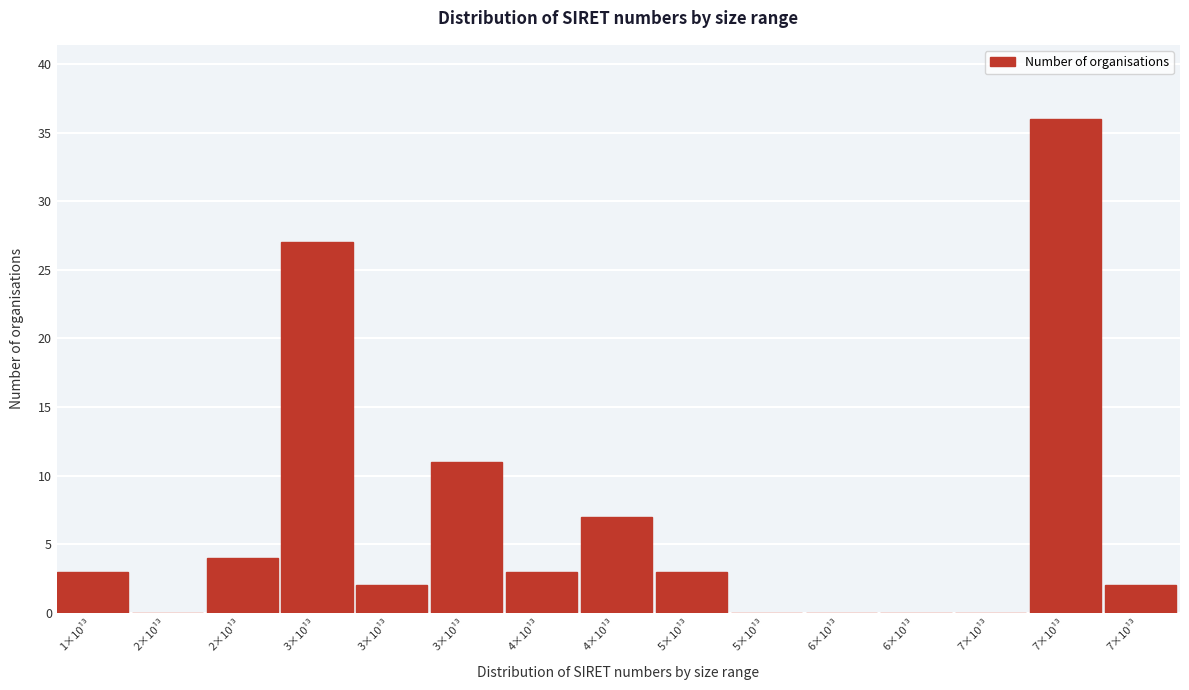

How many data points does each series have?

15